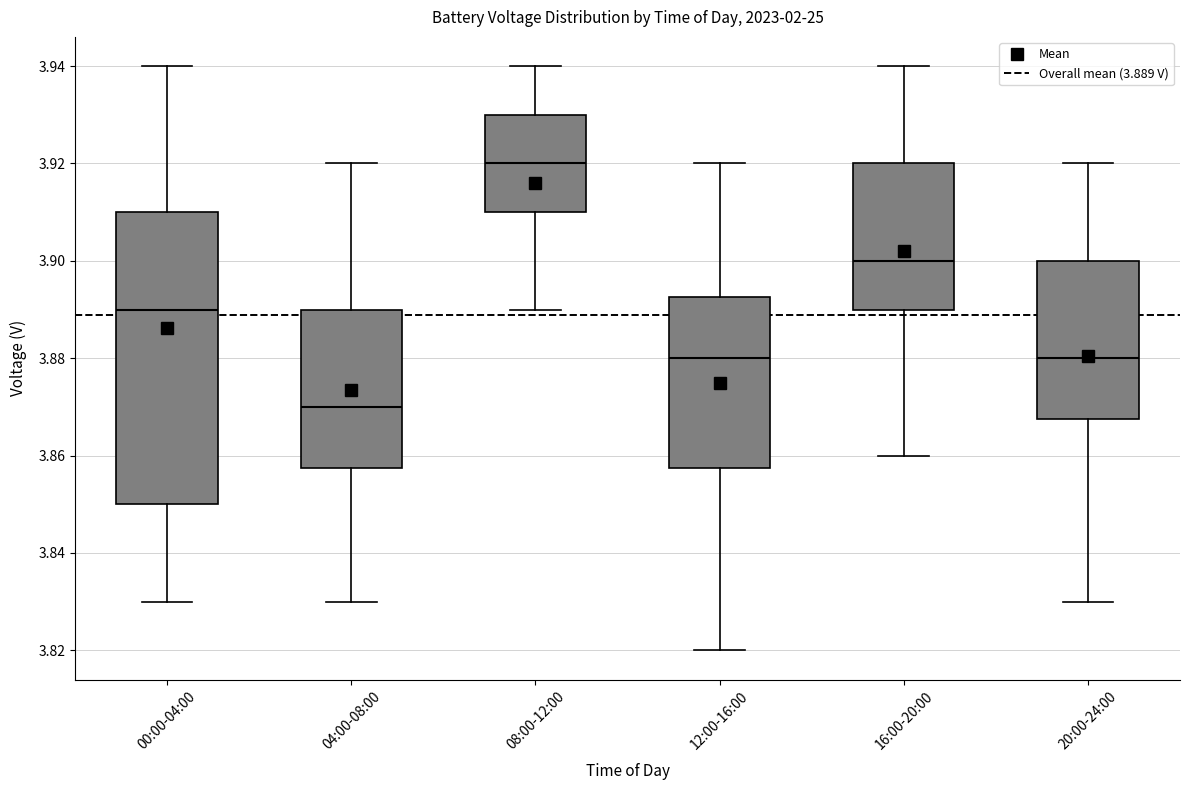

Which box is the tallest, from its lower edge to its upper edge?

00:00-04:00